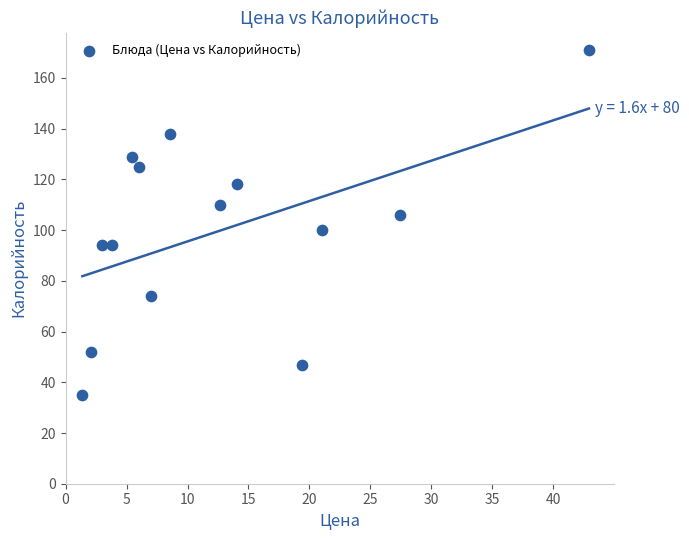

What is the range of Y values (max minus min)?

136